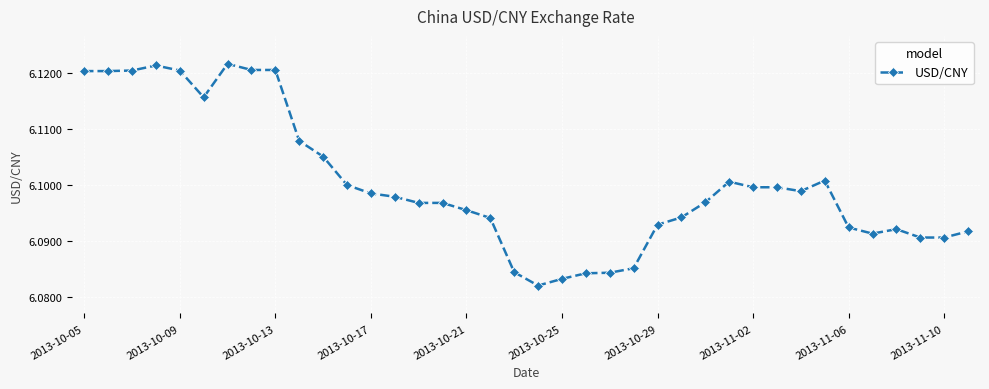

What is the sum of all values?

231.8